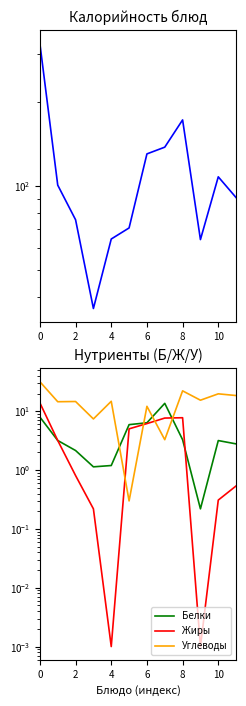

Between 8 and 7, which series saw the biggest shift?

Калорийность